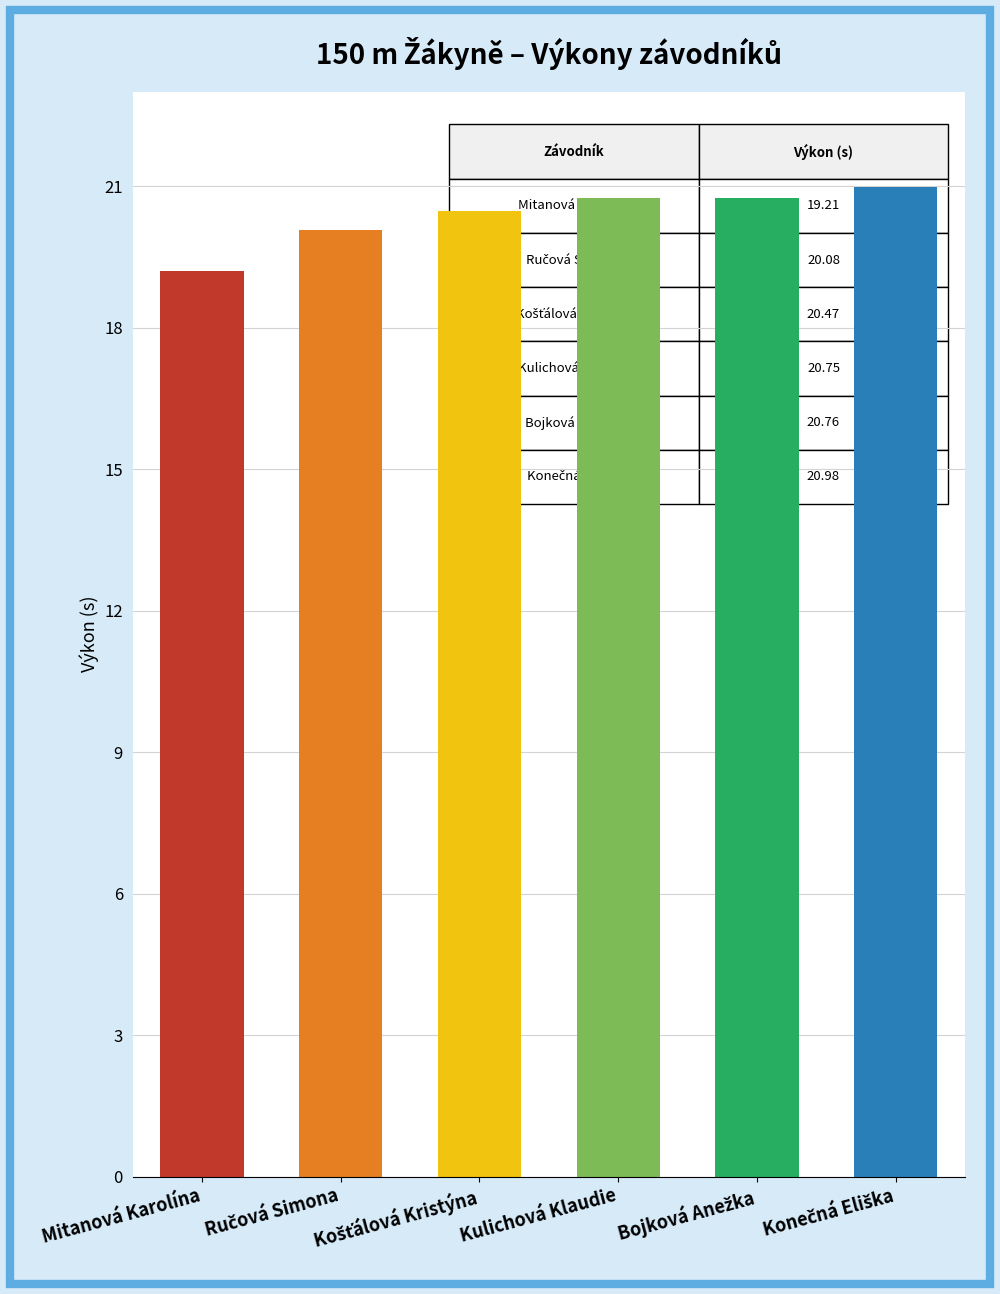

What is the difference between the maximum and minimum values?

1.8